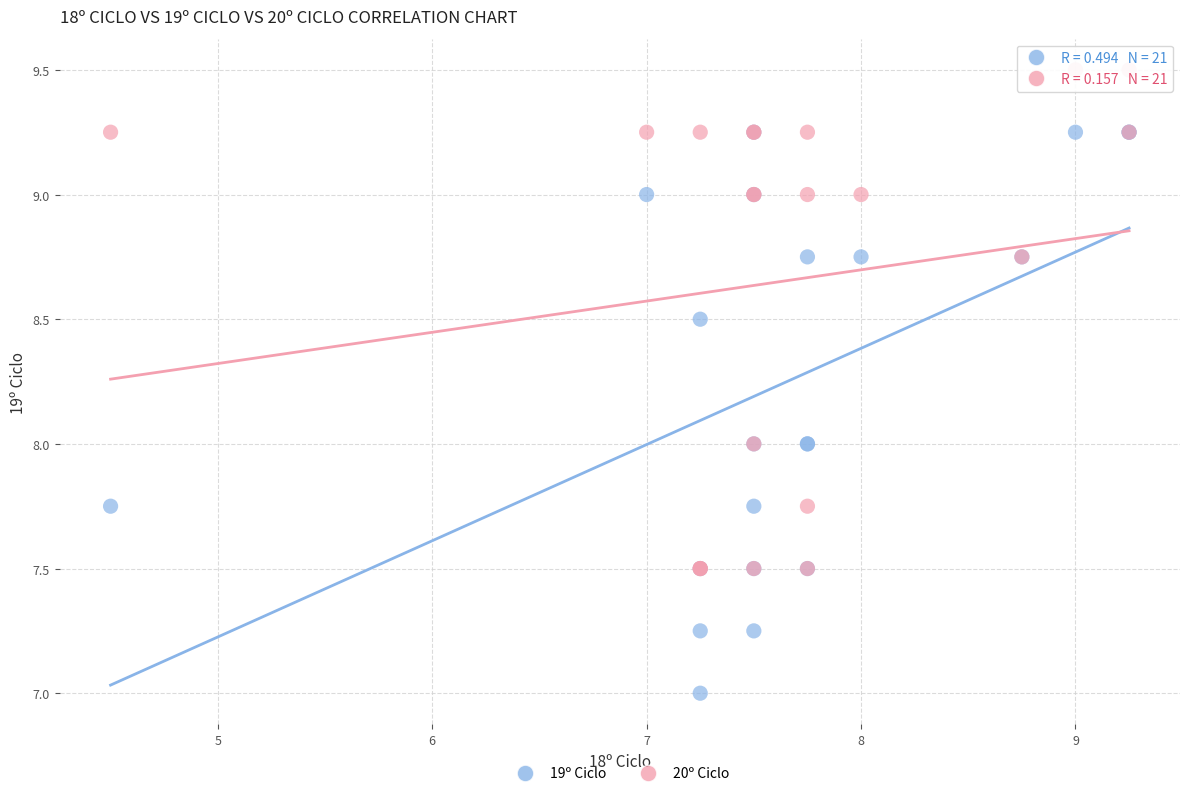

What are all the series names shown in the legend?

19º Ciclo, 20º Ciclo